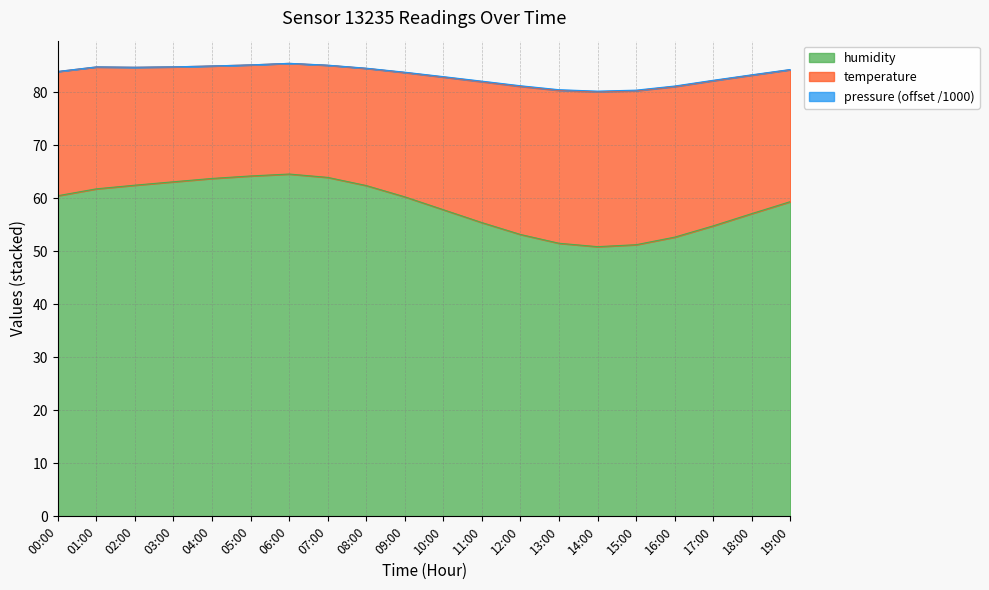

What is the difference between the maximum and minimum values in the humidity series?

13.7